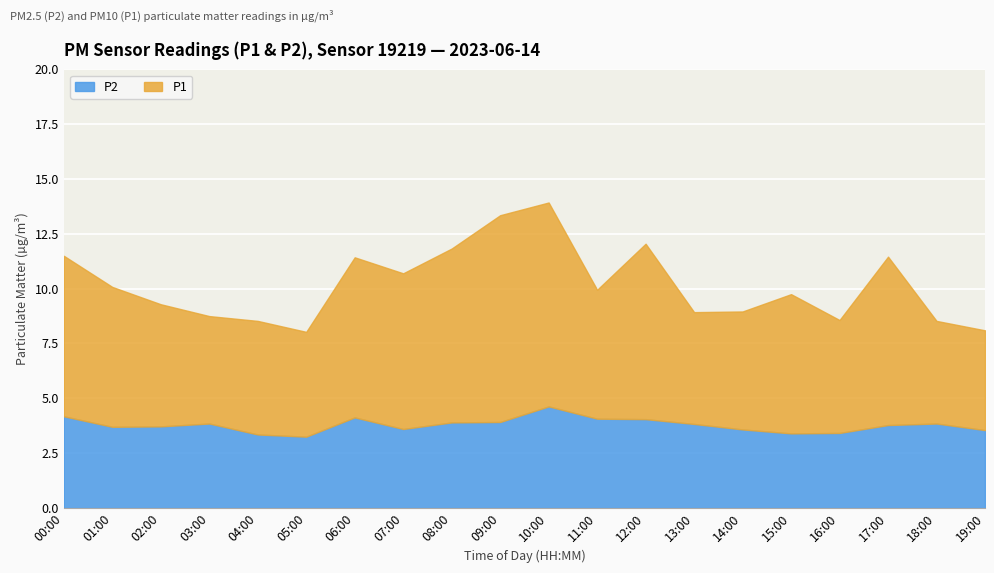

At which category does P1 reach its first local valley?

03:00